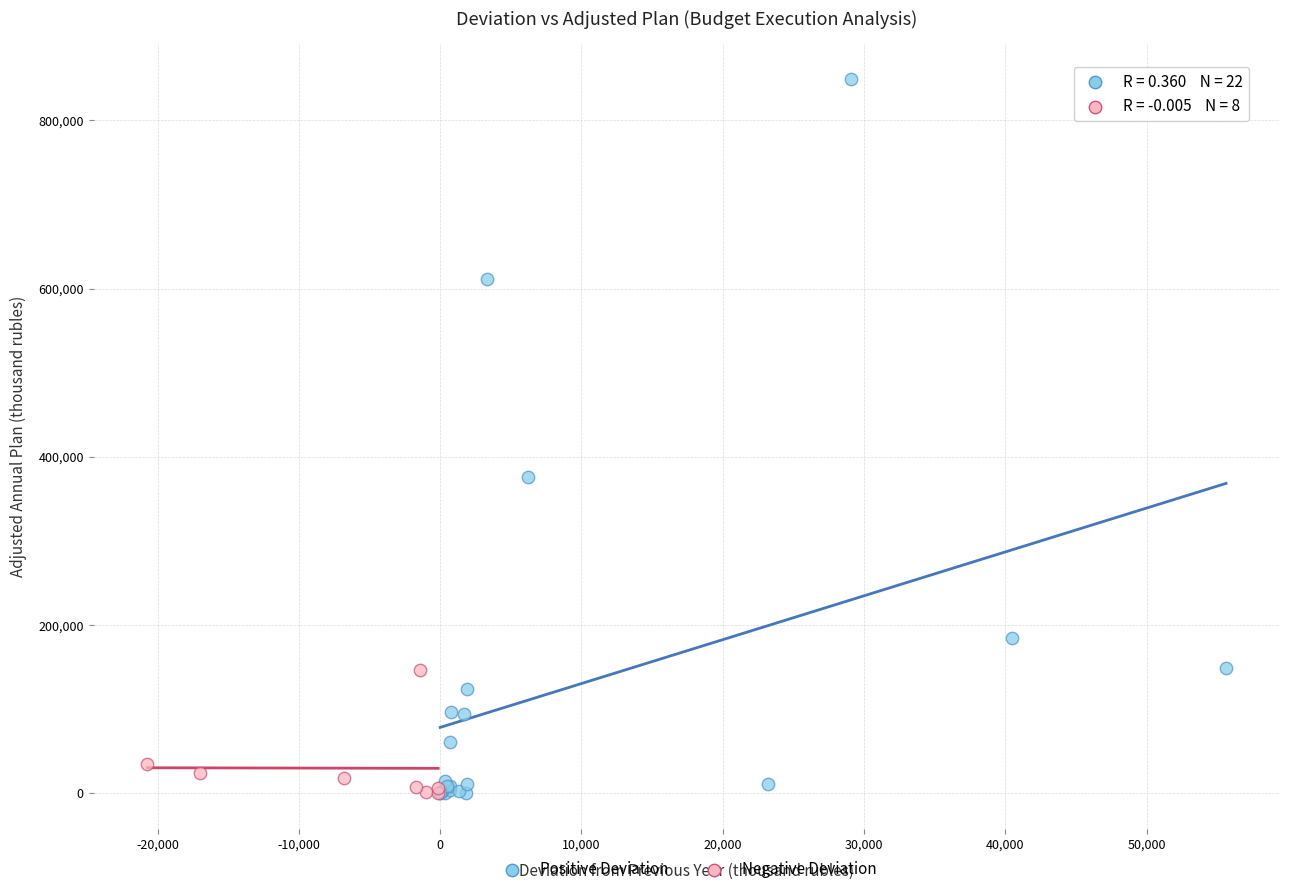

Which series has the largest Y range (max minus min)?

Positive Deviation